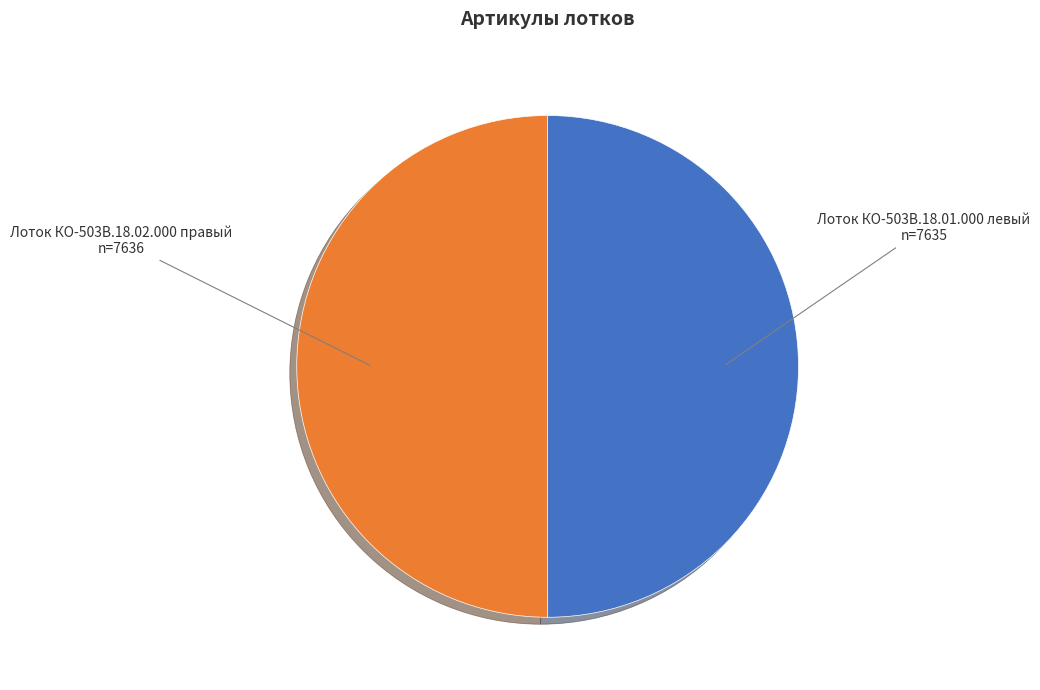

How many segments does this pie chart have?

2